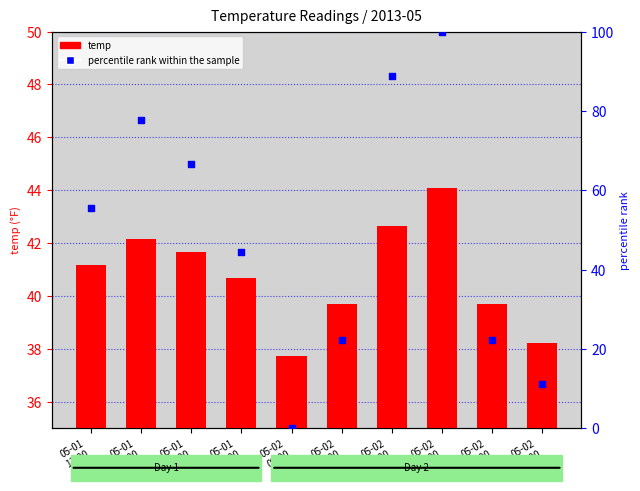

What are all the series names shown in the legend?

temp, percentile rank within the sample